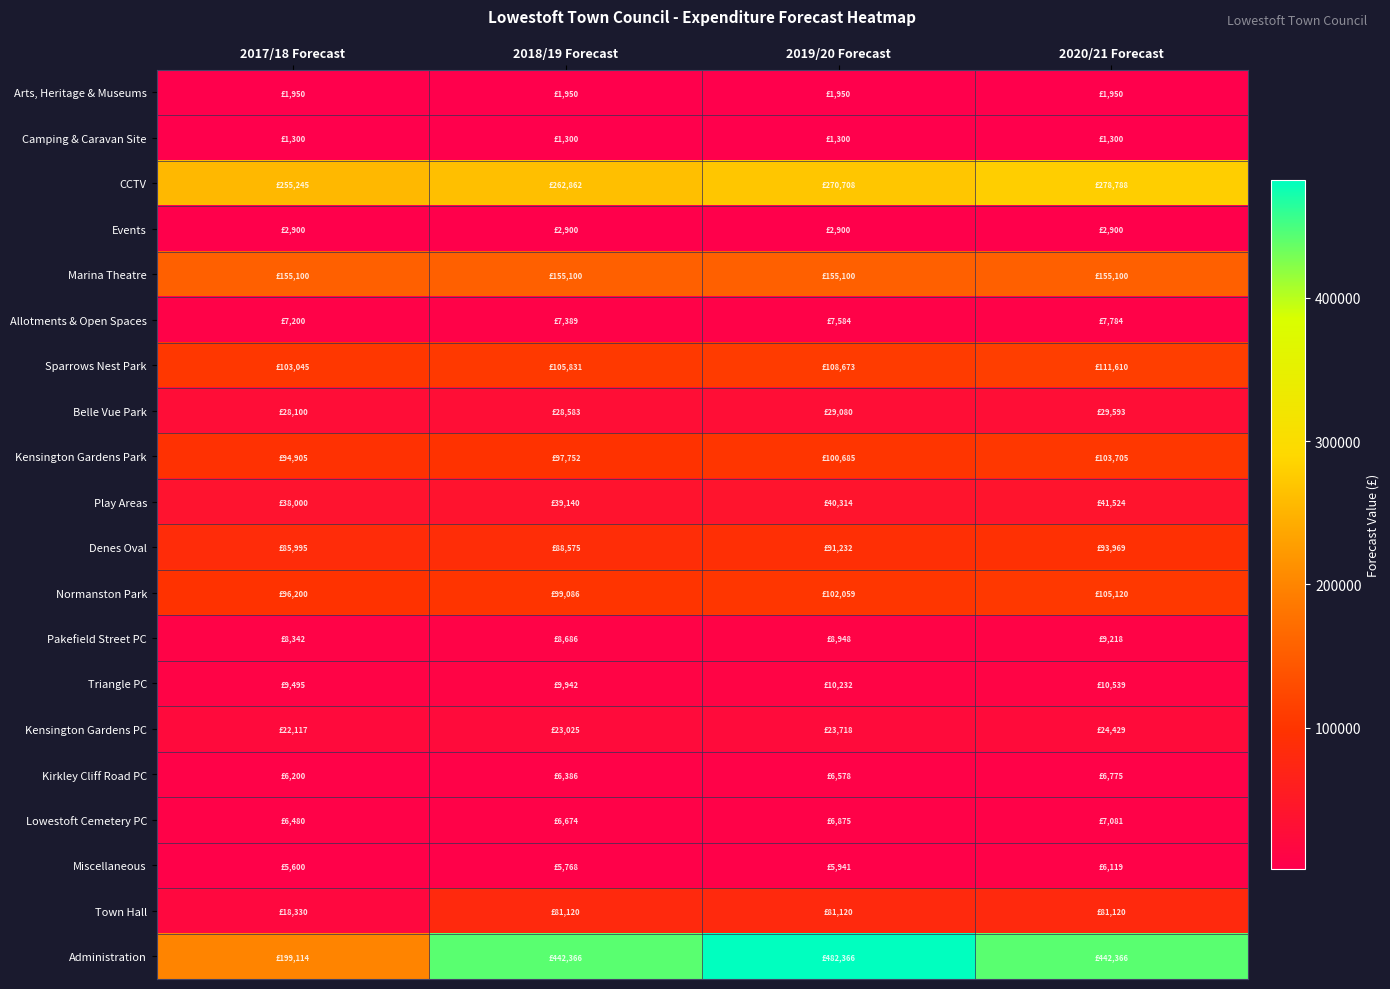

At 2017/18 Forecast, list the series in order from smallest to largest.

Camping & Caravan Site, Arts, Heritage & Museums, Events, Miscellaneous, Kirkley Cliff Road PC, Lowestoft Cemetery PC, Allotments & Open Spaces, Pakefield Street PC, Triangle PC, Town Hall, Kensington Gardens PC, Belle Vue Park, Play Areas, Denes Oval, Kensington Gardens Park, Normanston Park, Sparrows Nest Park, Marina Theatre, Administration, CCTV